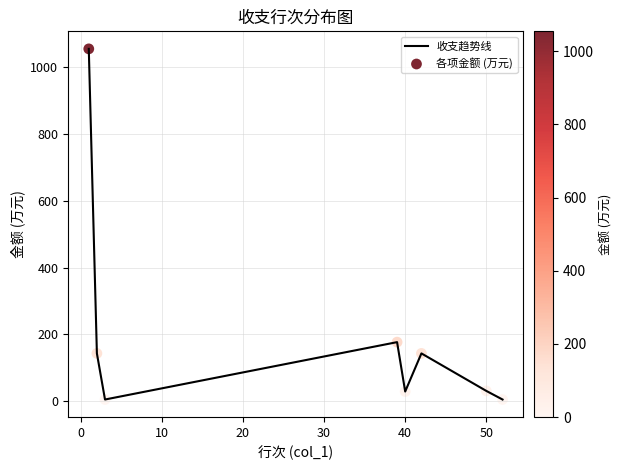

What is the maximum value shown in the chart?

1054.2